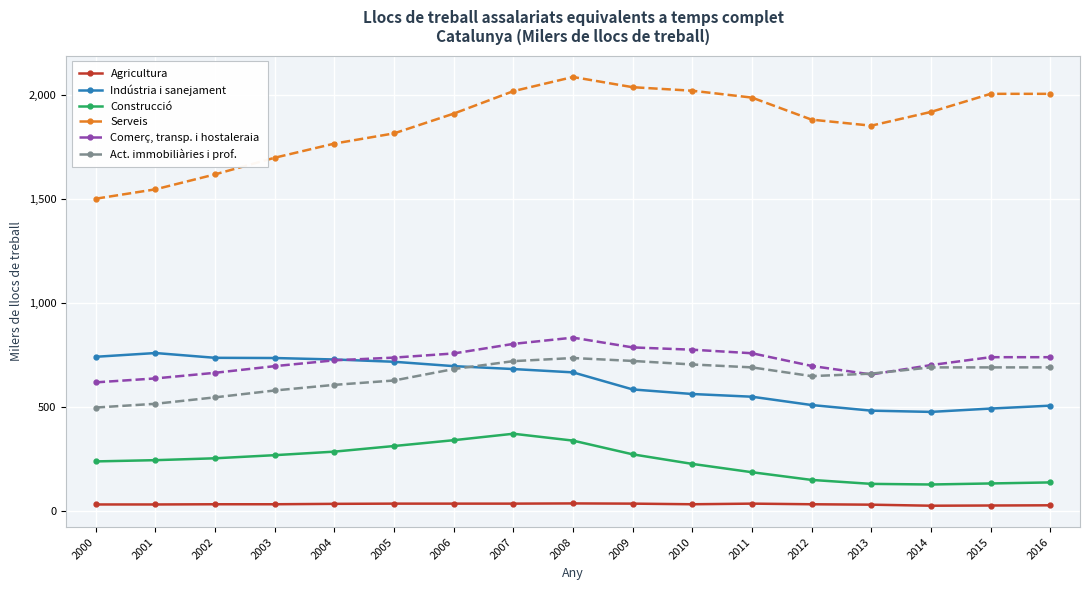

Count the number of categories in the chart.

17